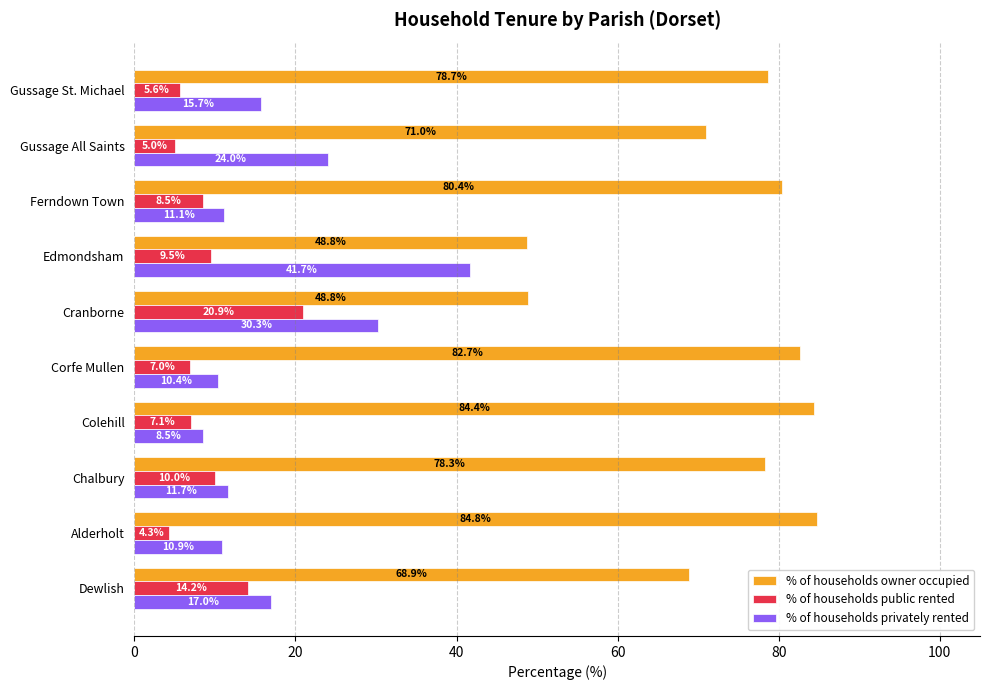

What is the average value of the % of households public rented series?

9.2